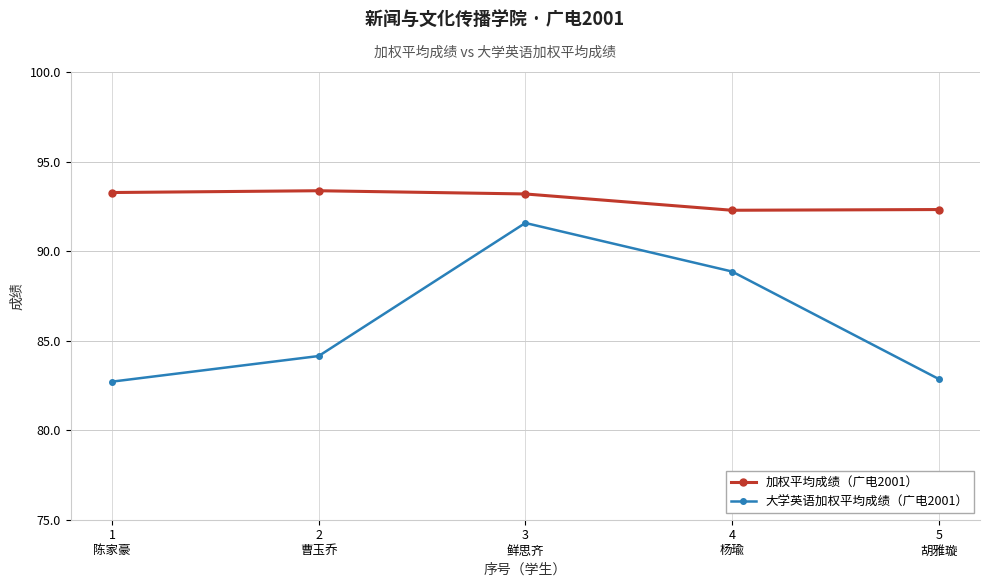

What position from the left is 3
鲜思齐?

3